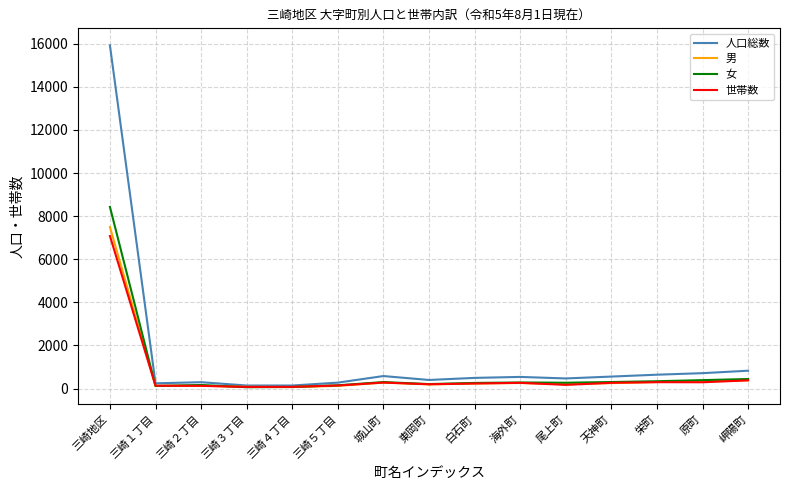

Which series changed the most between 三崎地区 and 東岡町?

人口総数